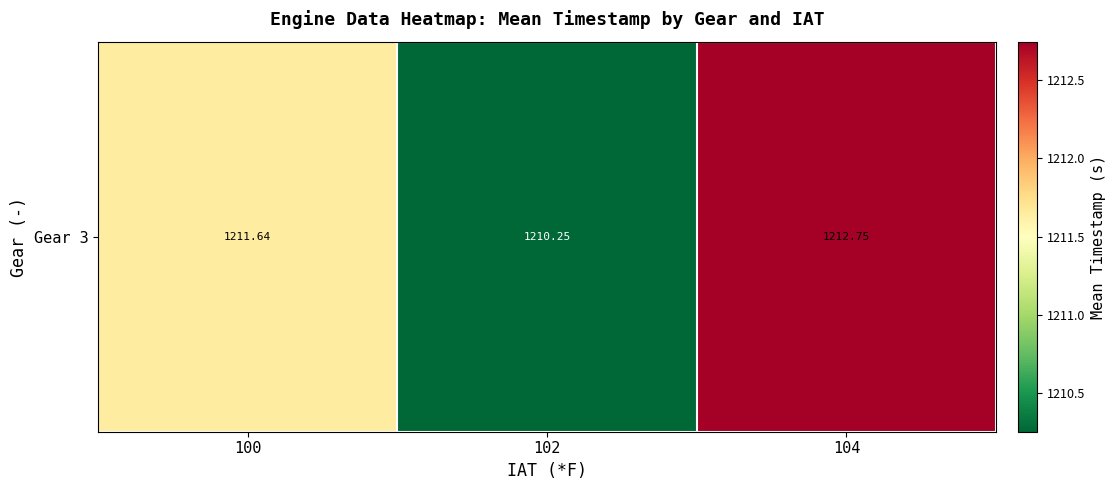

Reading left to right, list all the values displayed in this chart.

100=1211.6	102=1210.3	104=1212.7